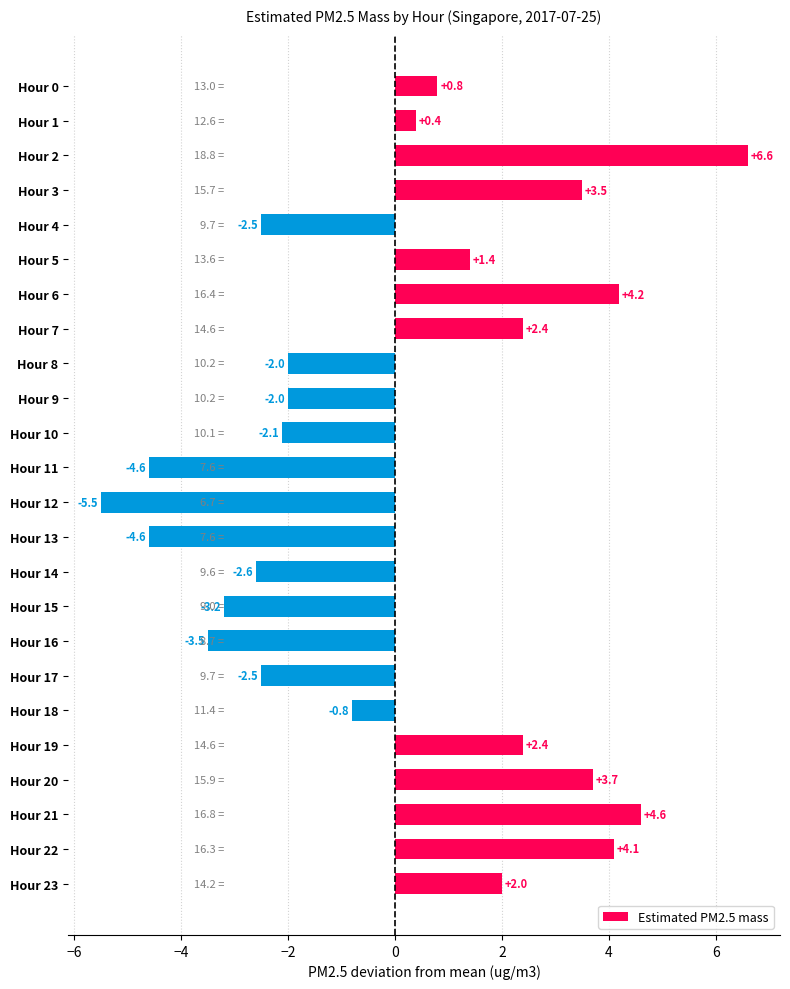

At which category does the chart reach its peak across all series?

Hour 2